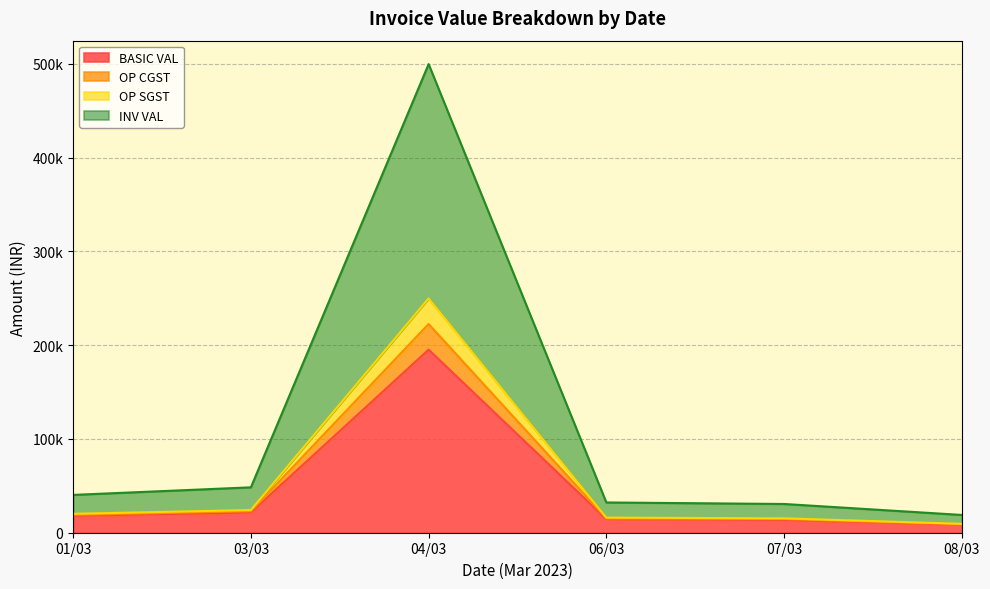

What is the greatest value displayed?

499580.9